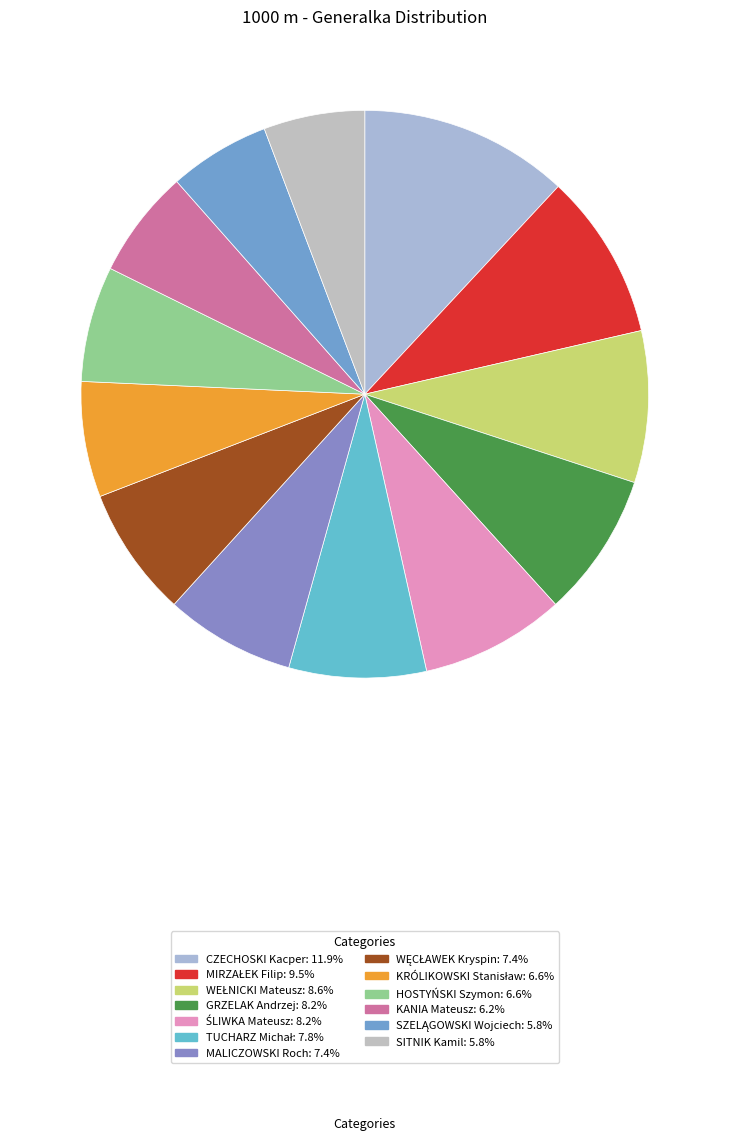

Rank the categories by value from lowest to highest.

SZELĄGOWSKI Wojciech, SITNIK Kamil, KANIA Mateusz, KRÓLIKOWSKI Stanisław, HOSTYŃSKI Szymon, MALICZOWSKI Roch, WĘCŁAWEK Kryspin, TUCHARZ Michał, GRZELAK Andrzej, ŚLIWKA Mateusz, WEŁNICKI Mateusz, MIRZAŁEK Filip, CZECHOSKI Kacper